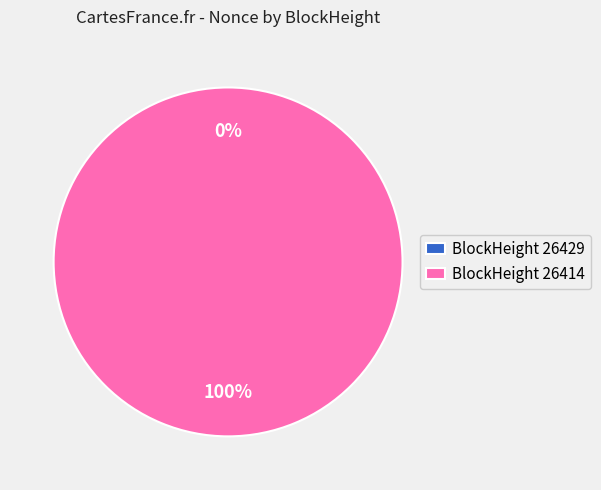

Is there any slice that represents more than half of the pie?

Yes